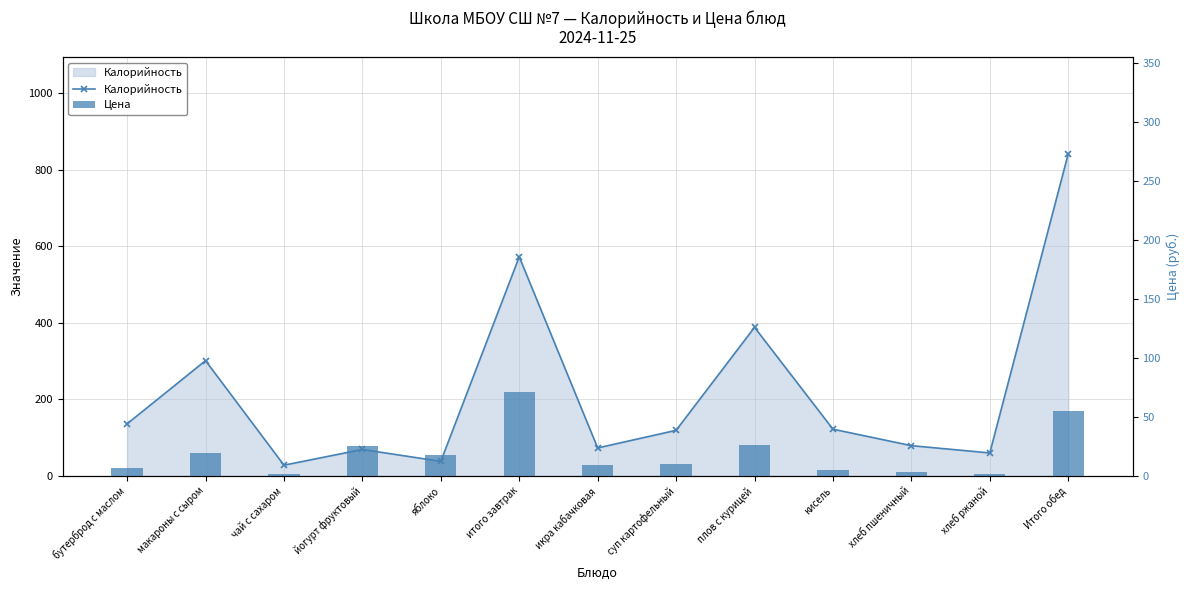

Where does the Калорийность series first go above 119?

бутерброд с маслом